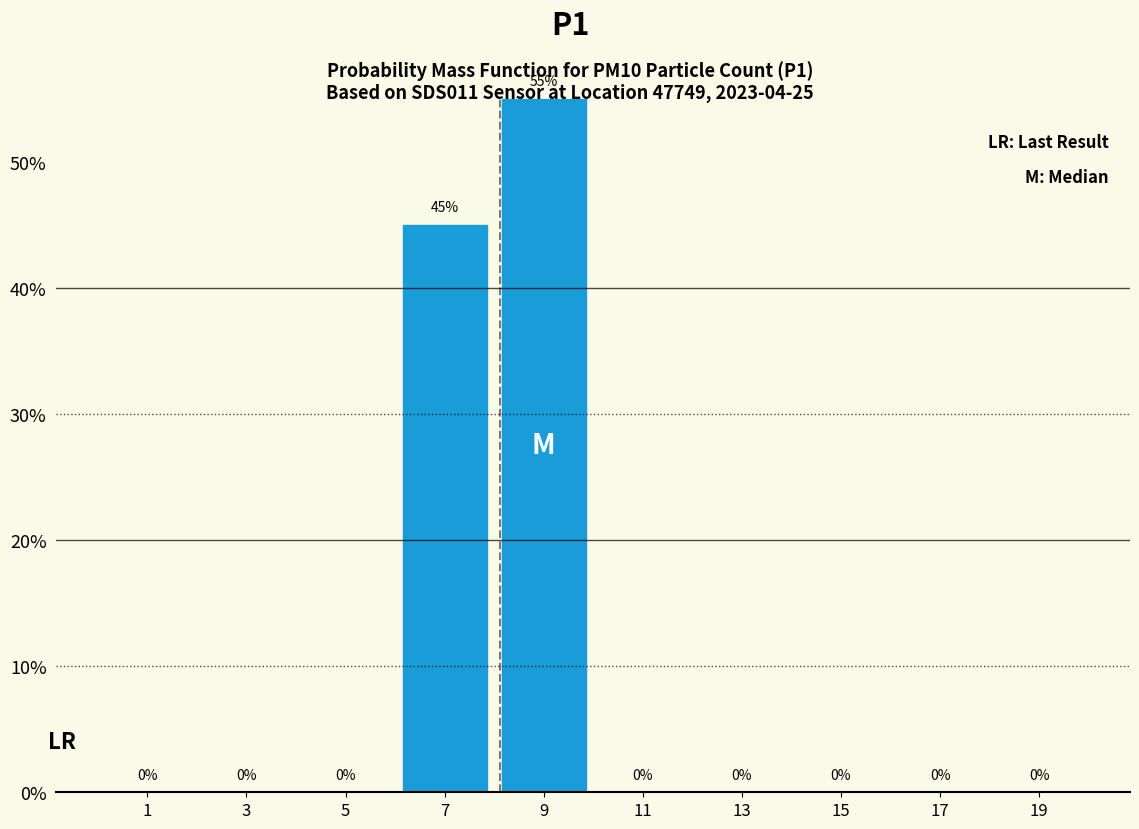

How tall is the bar that spans 6 to 8 on the x-axis?

45